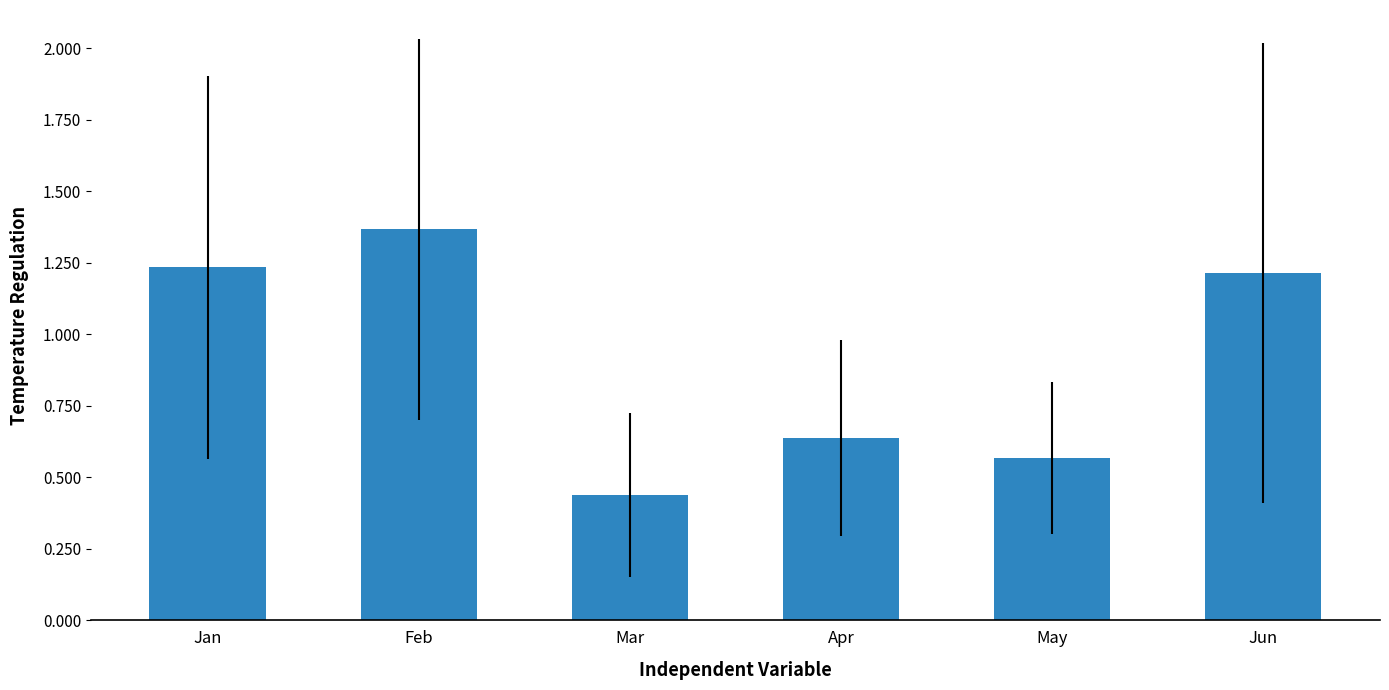

Approximately how many times larger is the value at May compared to Jan?

0.5